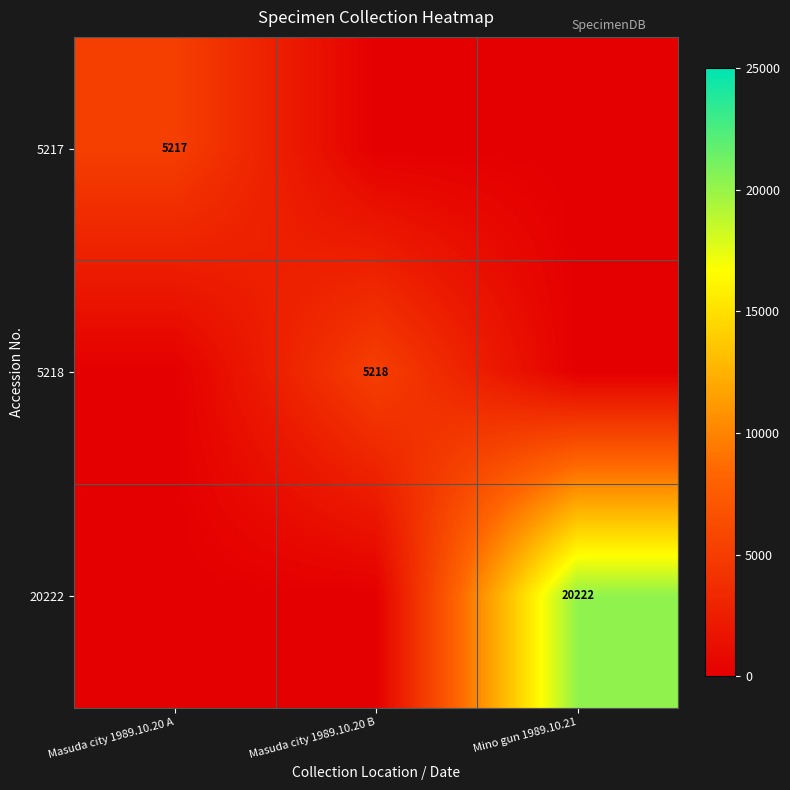

What is the spread (max minus min) of values at Masuda city 1989.10.20 B?

5218